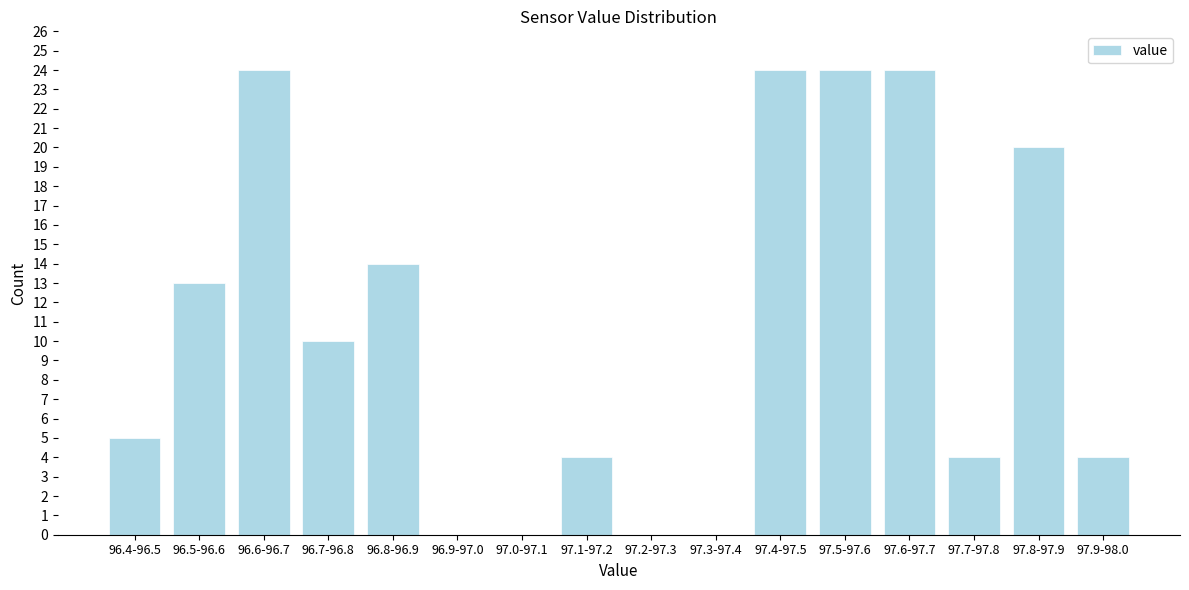

Reading right to left, transcribe all the data shown in this chart.

97.9-98.0=4	97.8-97.9=20	97.7-97.8=4	97.6-97.7=24	97.5-97.6=24	97.4-97.5=24	97.3-97.4=0	97.2-97.3=0	97.1-97.2=4	97.0-97.1=0	96.9-97.0=0	96.8-96.9=14	96.7-96.8=10	96.6-96.7=24	96.5-96.6=13	96.4-96.5=5